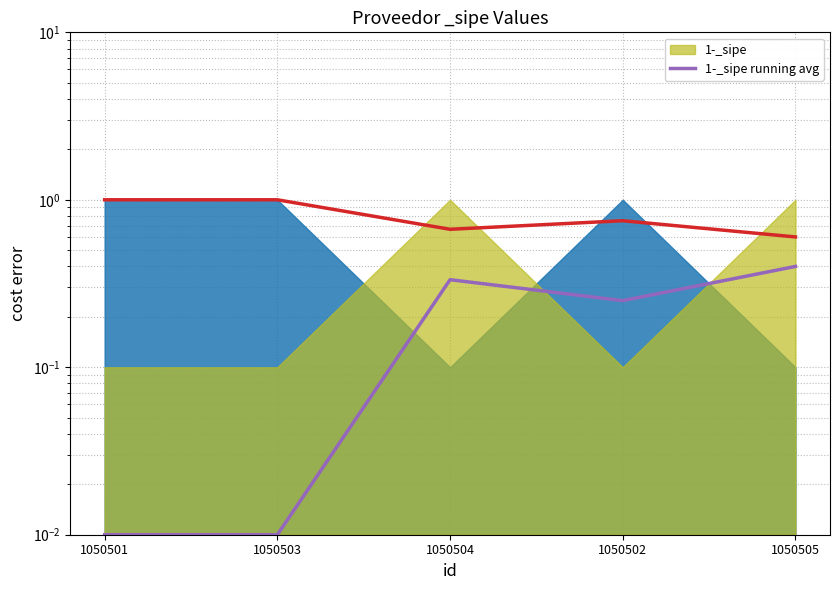

Rank the categories by value from highest to lowest.

1050505, 1050504, 1050502, 1050501, 1050503